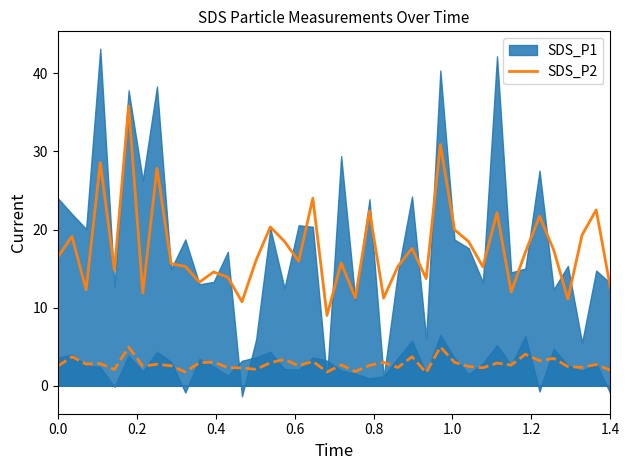

What is the lowest value of the SDS_P2 series?

9.0